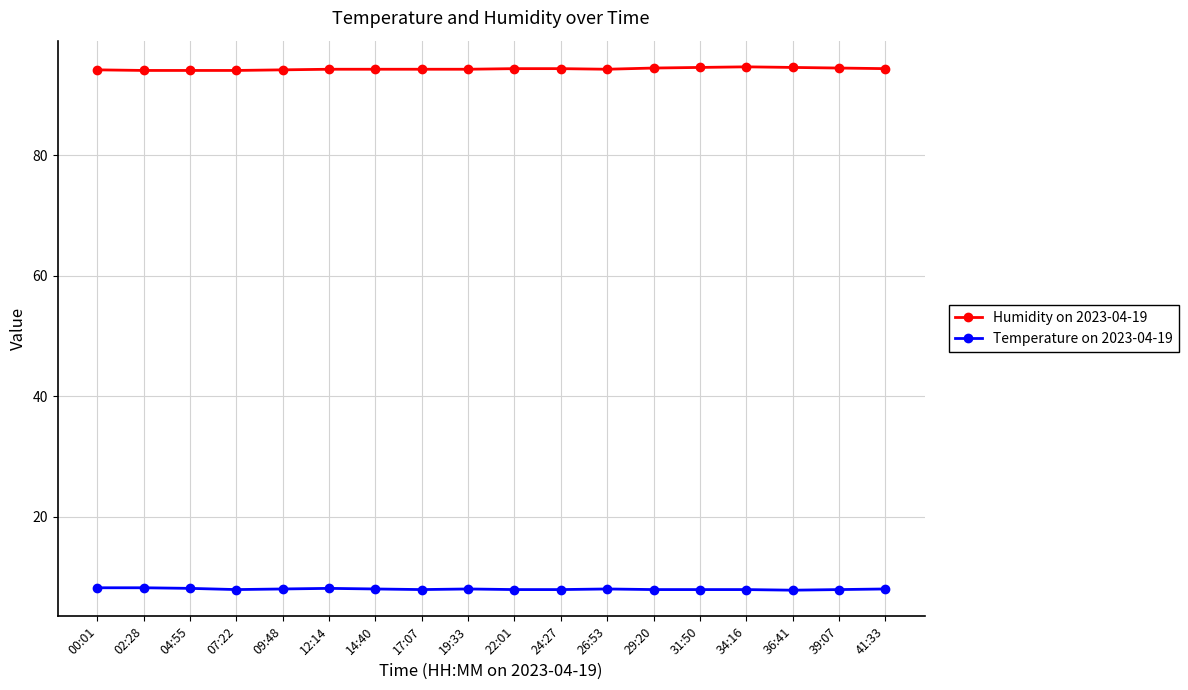

True or false: Temperature on 2023-04-19 and Humidity on 2023-04-19 cross at least once.

False